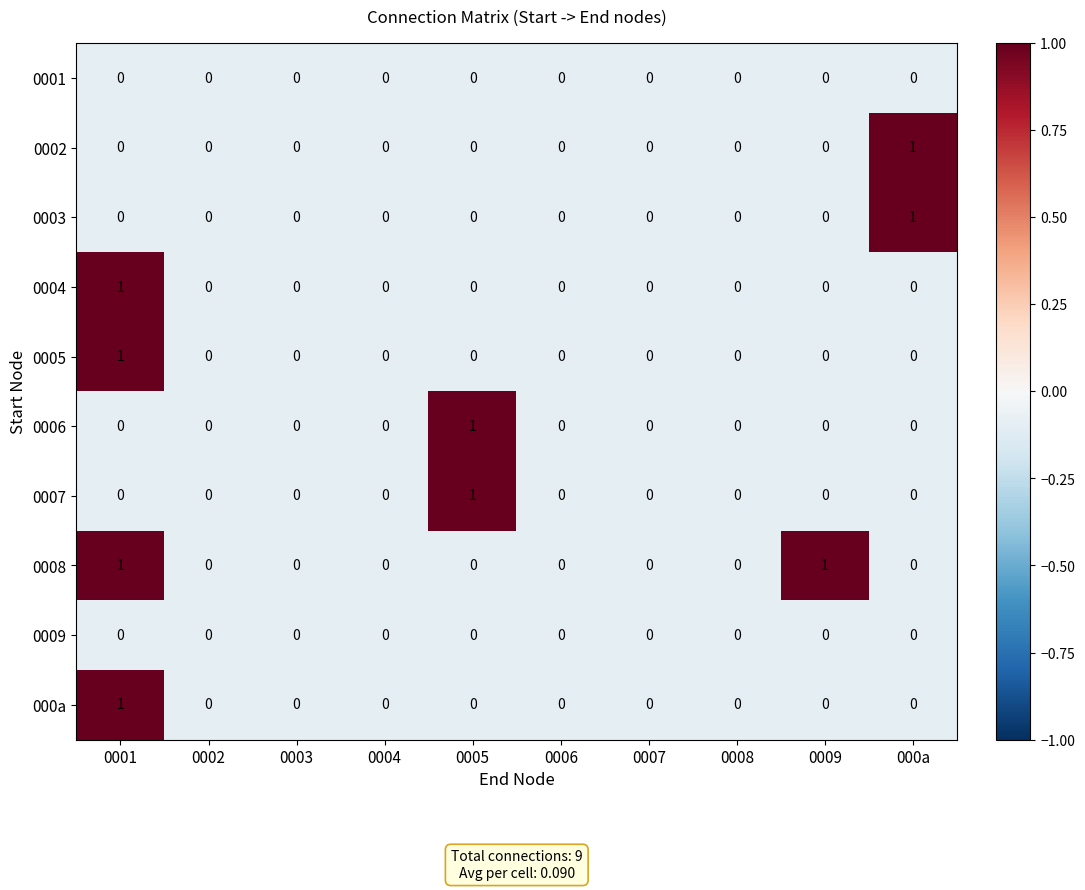

Count the number of data series in this chart.

10